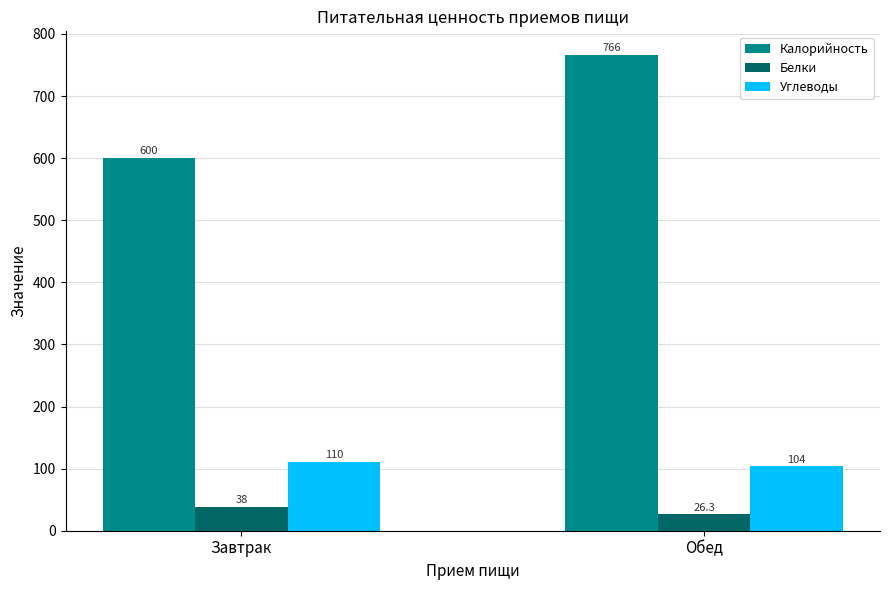

Rank the categories by Белки value from highest to lowest.

Завтрак, Обед